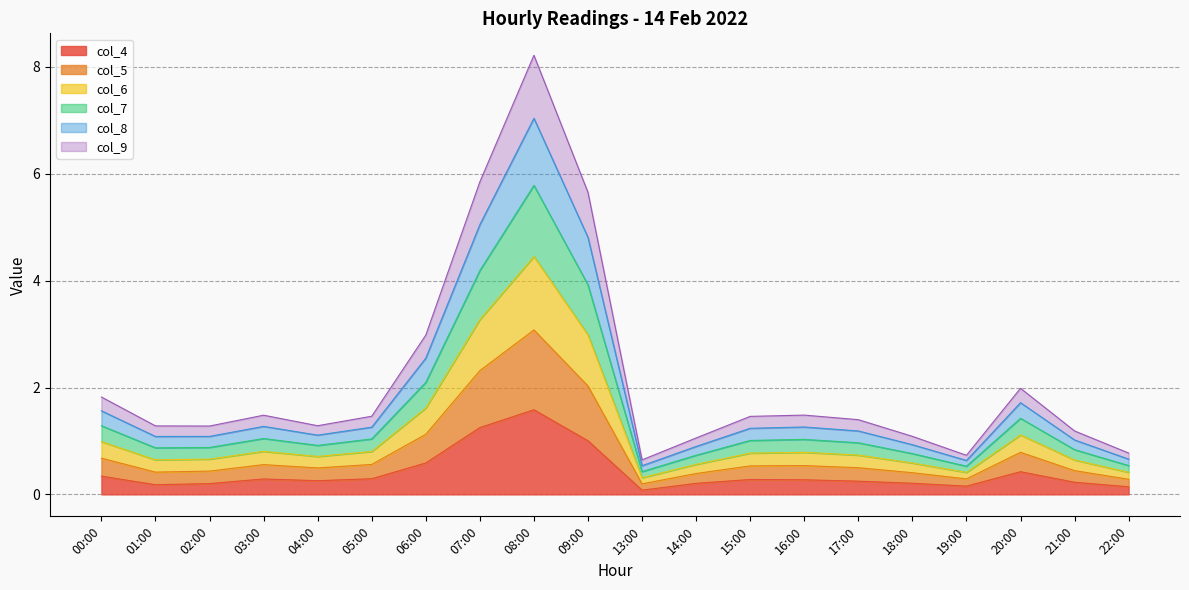

What is the label of the 10th point from the left?

09:00